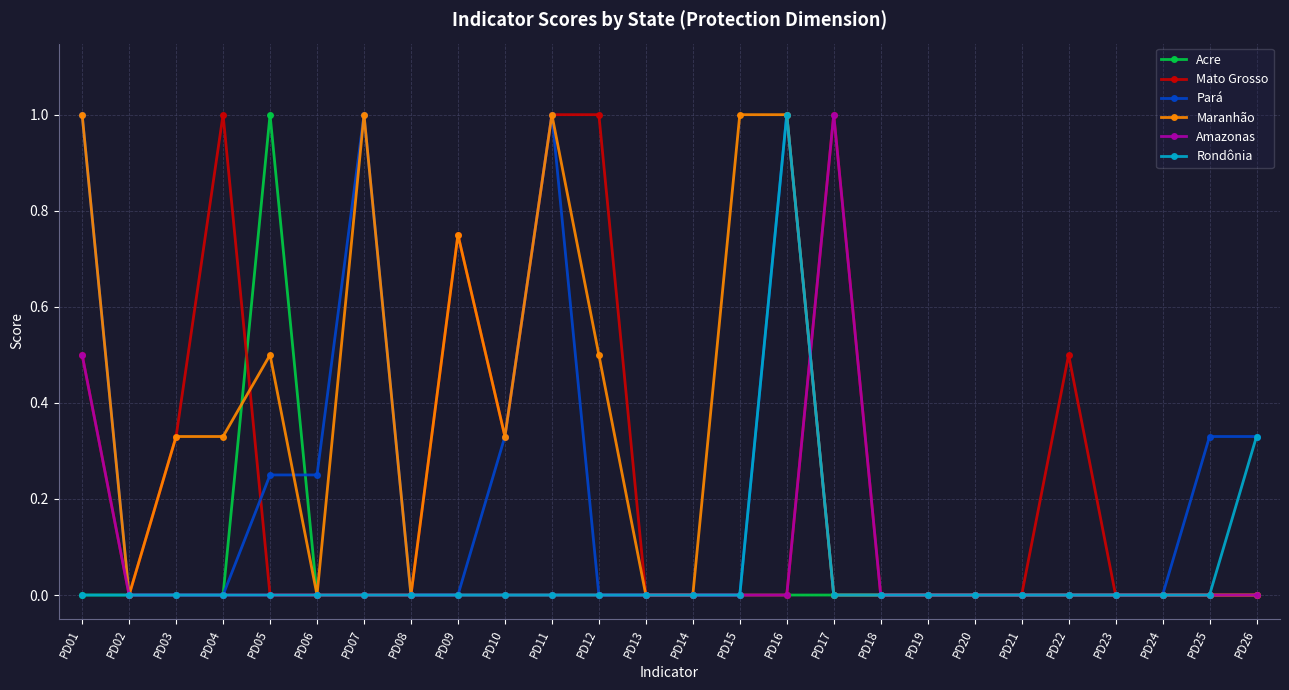

Is the value of Mato Grosso at PD17 greater than the value of Rondônia at PD23?

Yes